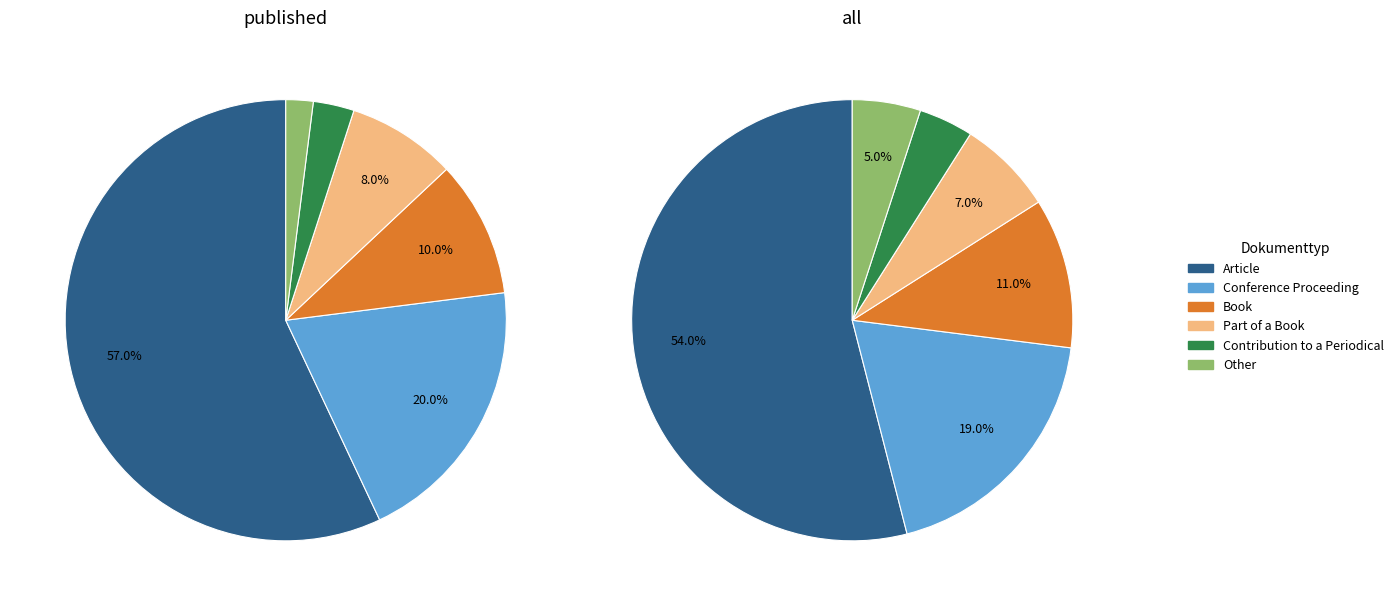

What is the largest slice in the pie chart?

Article